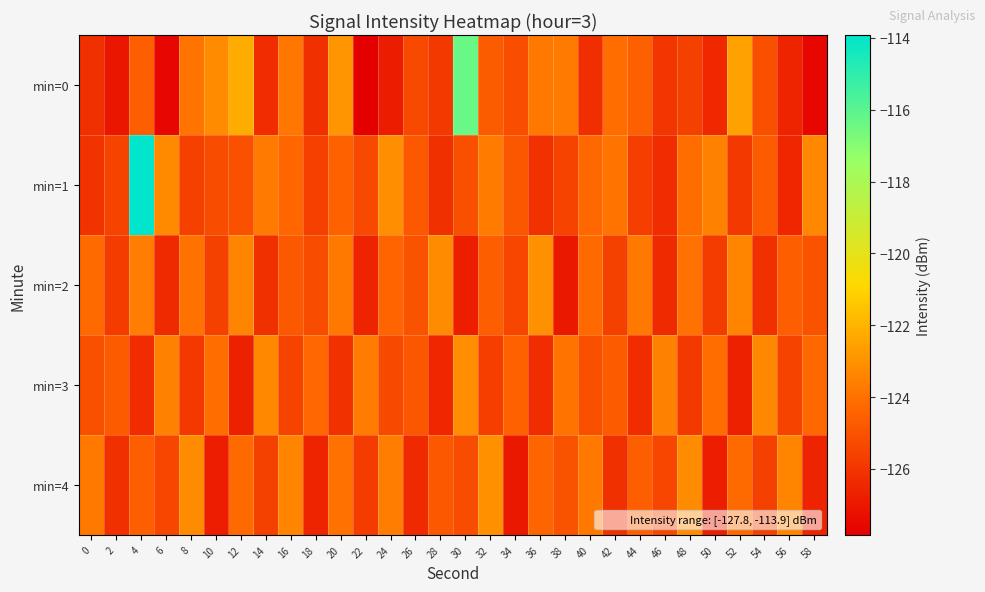

Between 6 and 24, which series saw the biggest shift?

min=2